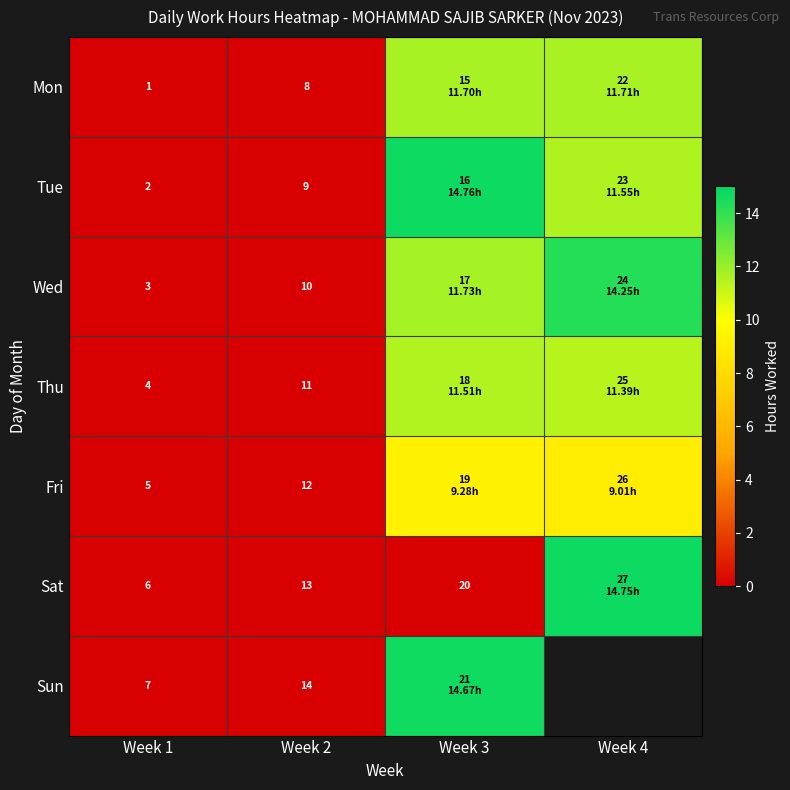

Rank the series at Week 2 from highest to lowest value.

Sun, Sat, Fri, Thu, Wed, Tue, Mon